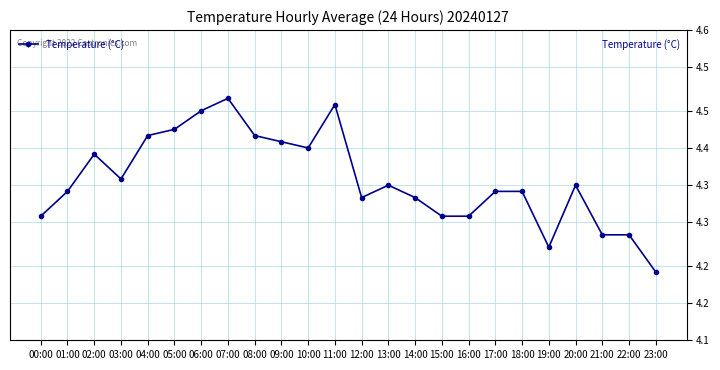

Reading left to right, what are all the values shown in this chart?

00:00=4.3	01:00=4.3	02:00=4.4	03:00=4.4	04:00=4.4	05:00=4.4	06:00=4.5	07:00=4.5	08:00=4.4	09:00=4.4	10:00=4.4	11:00=4.5	12:00=4.3	13:00=4.3	14:00=4.3	15:00=4.3	16:00=4.3	17:00=4.3	18:00=4.3	19:00=4.2	20:00=4.3	21:00=4.3	22:00=4.3	23:00=4.2